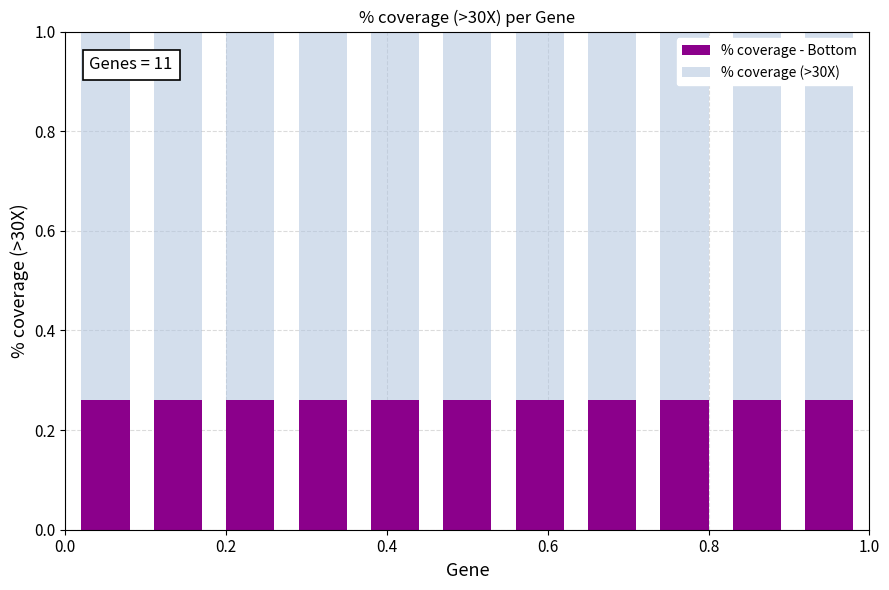

Does the chart contain any negative values?

No